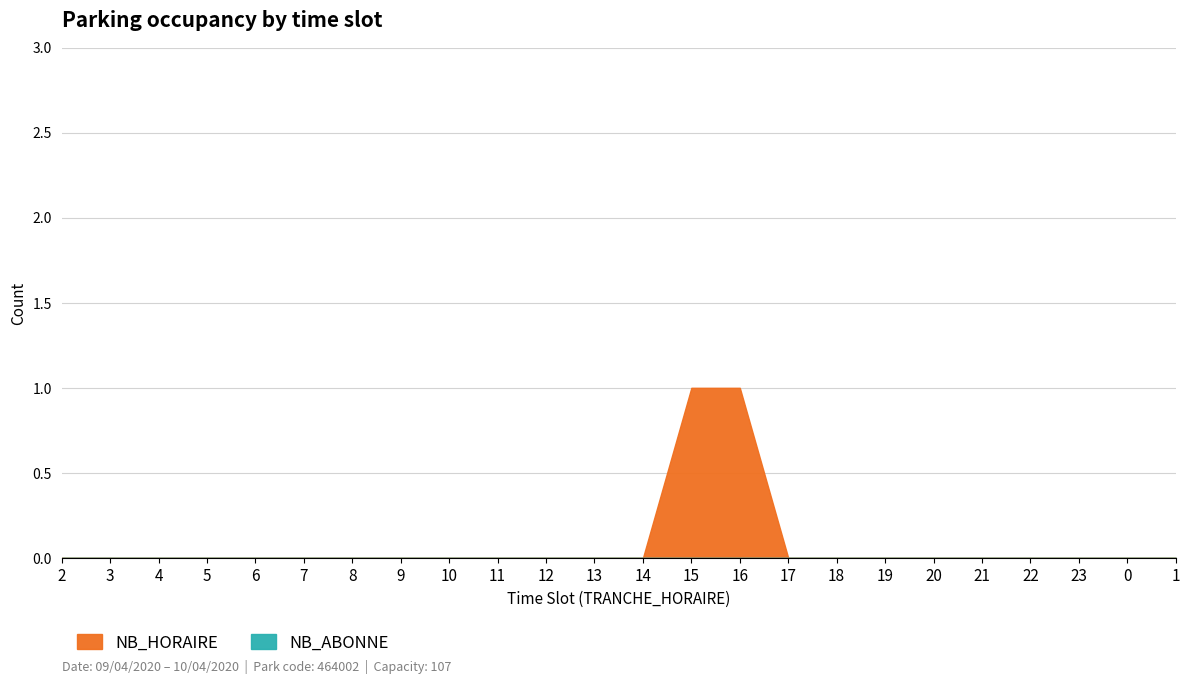

List the series in order of their peak value, lowest first.

NB_ABONNE, NB_HORAIRE